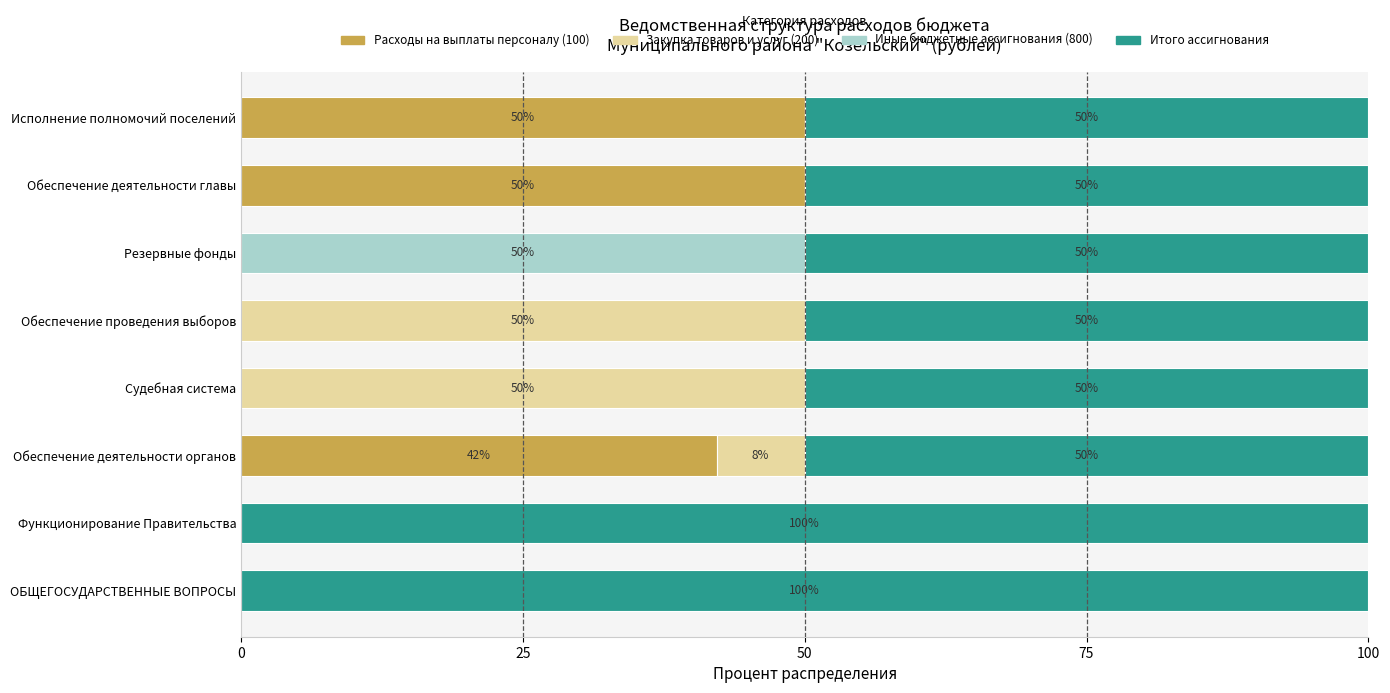

What is the total value across all series at Исполнение полномочий поселений?

100.0